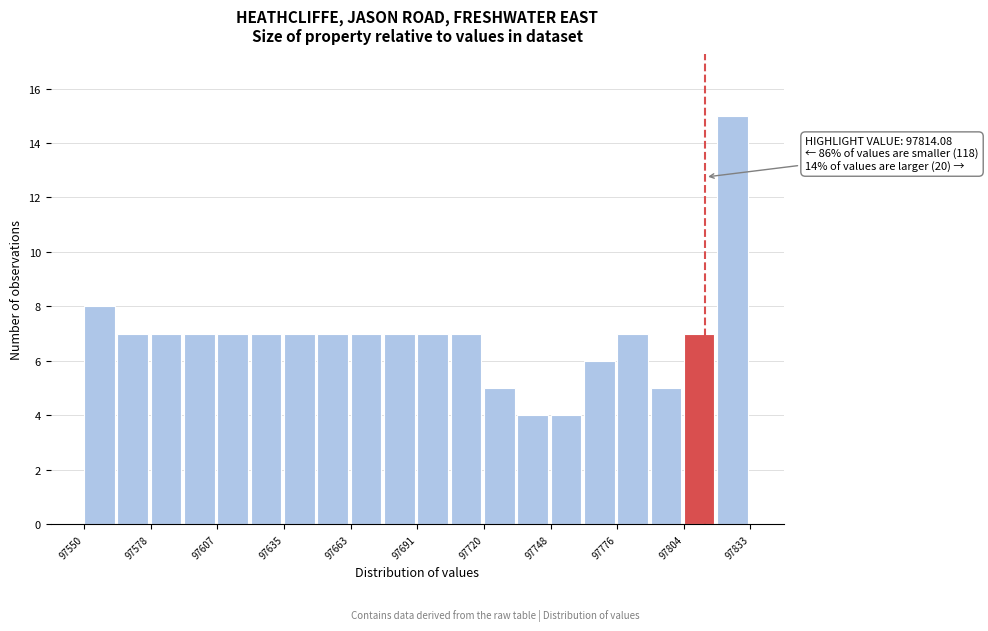

Read against the x-axis, roughly where is the centre of the tallest bar?

97825